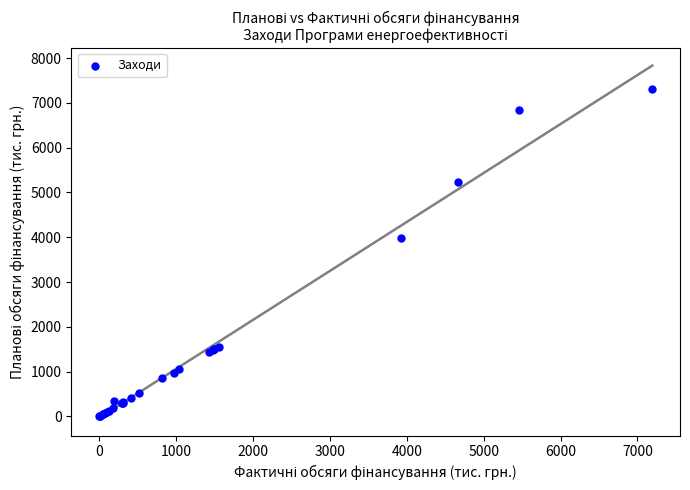

What Y value in the scatter plot is closest to 3650?

3980.0